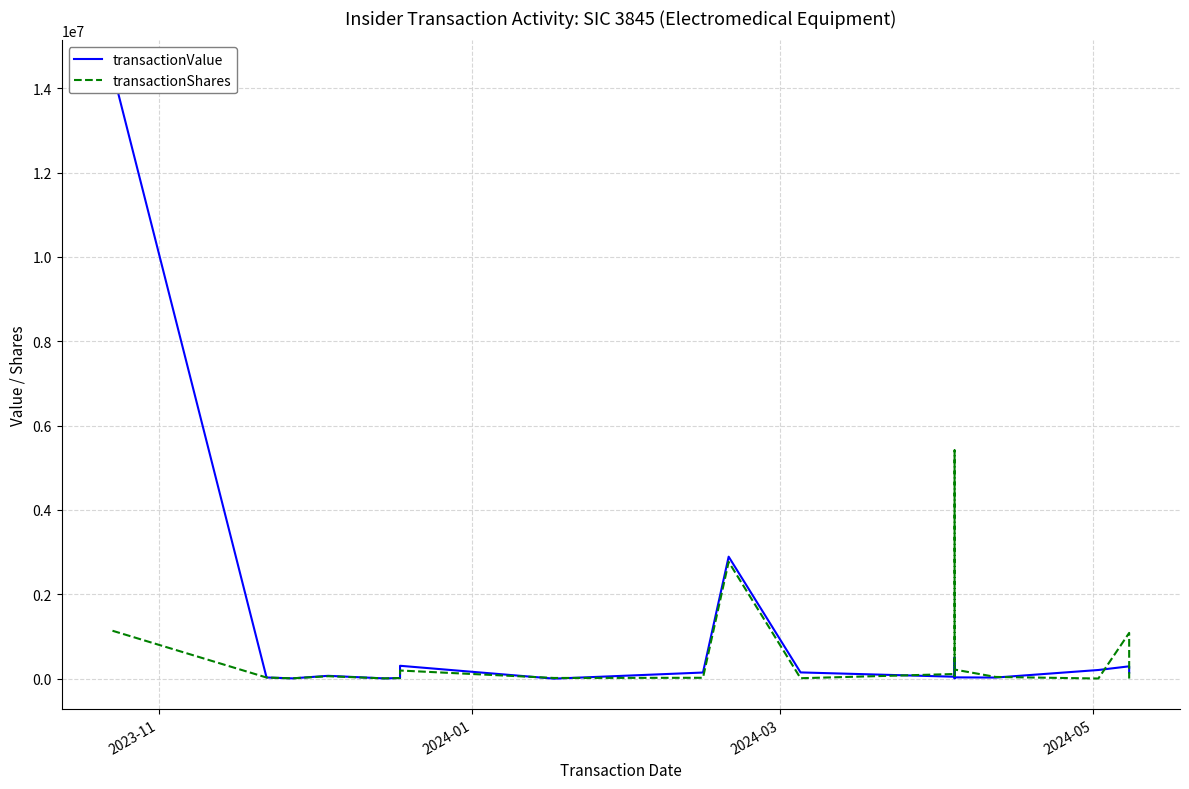

How many lines are shown in the chart?

2